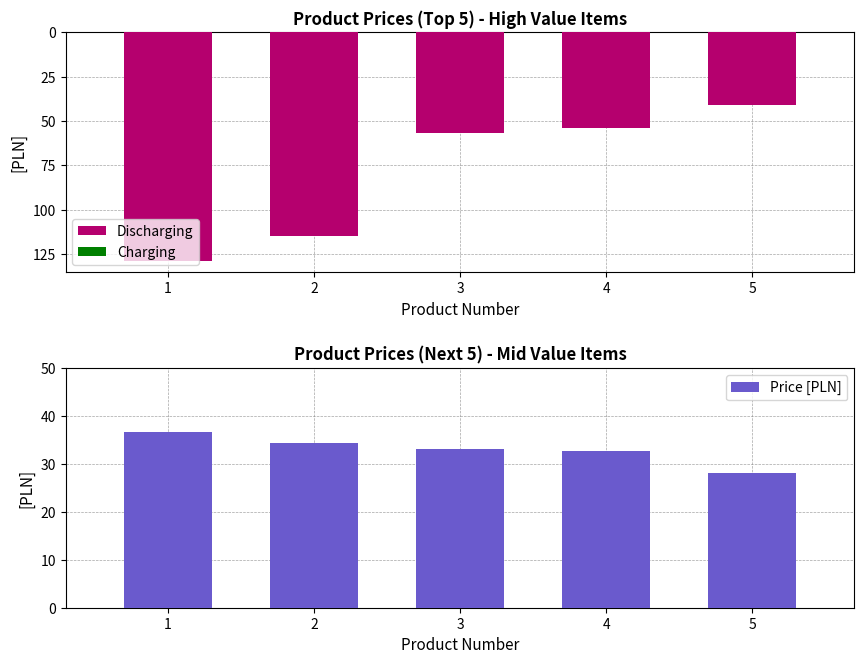

Reading left to right, list all the values displayed in this chart.

Discharging: -128.7	-115.0	-56.5	-53.9	-40.9
Charging: 0.0	0.0	0.0	0.0	0.0
Price [PLN]: 36.8	34.3	33.2	32.6	28.2